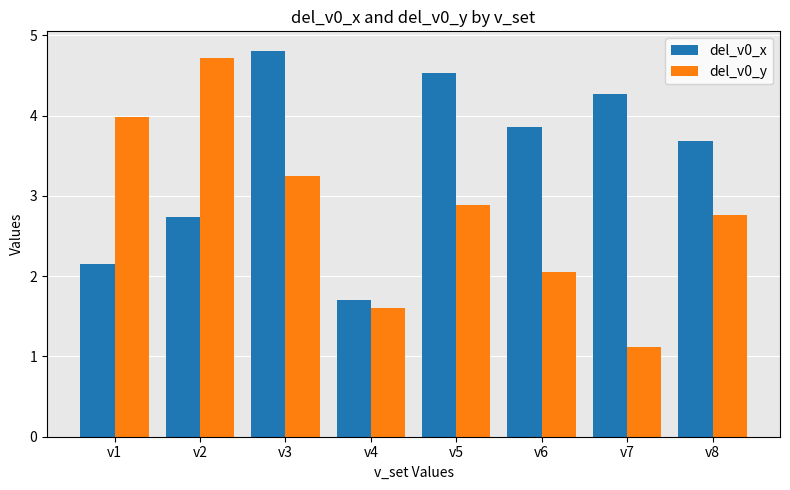

Reading right to left, list all the values displayed in this chart.

del_v0_x: v8=3.7	v7=4.3	v6=3.9	v5=4.5	v4=1.7	v3=4.8	v2=2.7	v1=2.2
del_v0_y: v8=2.8	v7=1.1	v6=2.0	v5=2.9	v4=1.6	v3=3.2	v2=4.7	v1=4.0